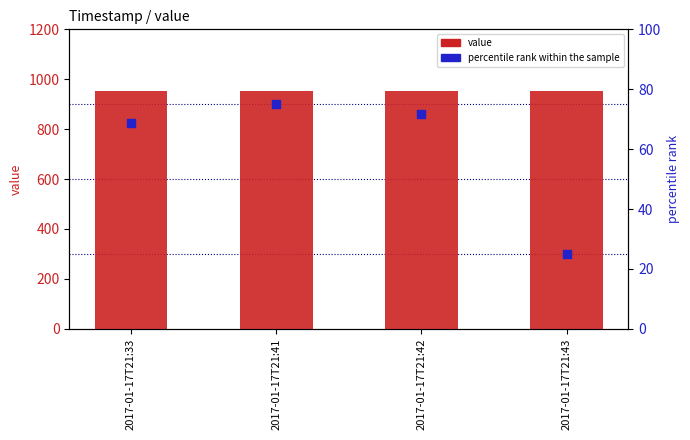

What is the total value across all series at 2017-01-17T21:33?

1020.2